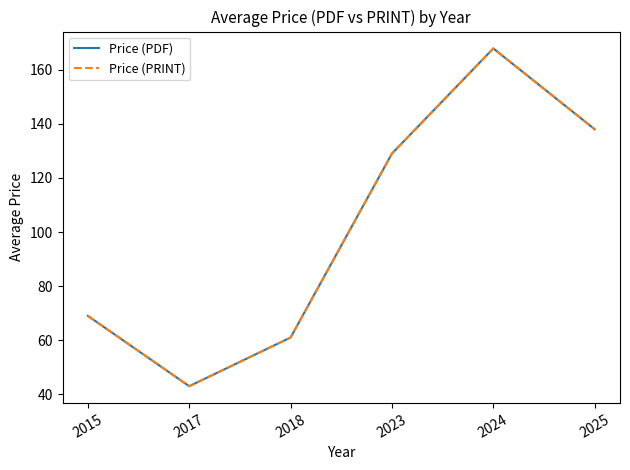

Between 2018 and 2025, which is larger?

2025